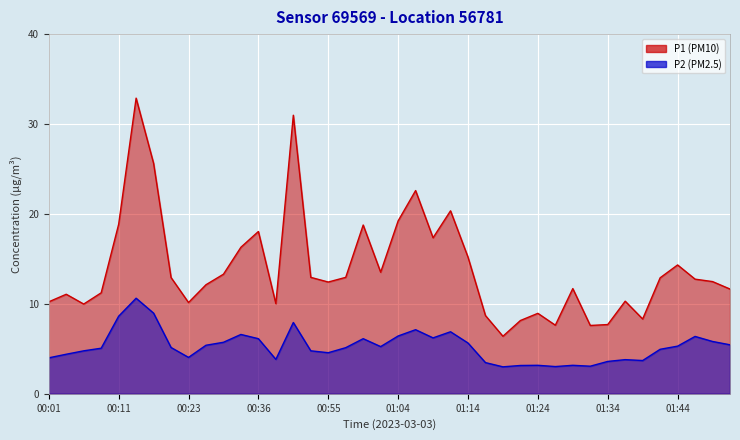

At which label does P2 reach its minimum?

01:19